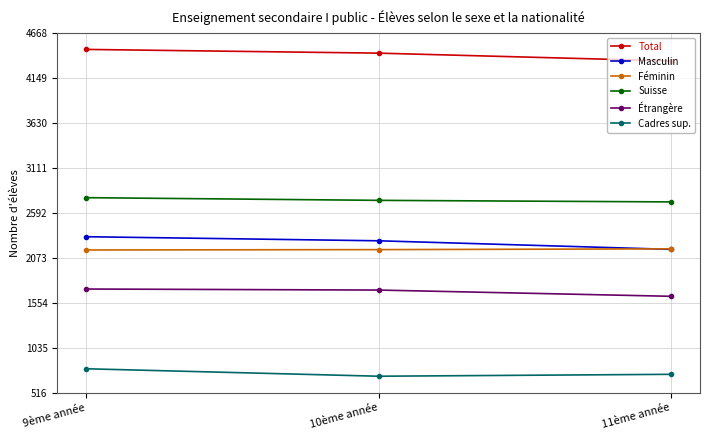

True or false: Total has a value of 4479 at 9ème année.

True